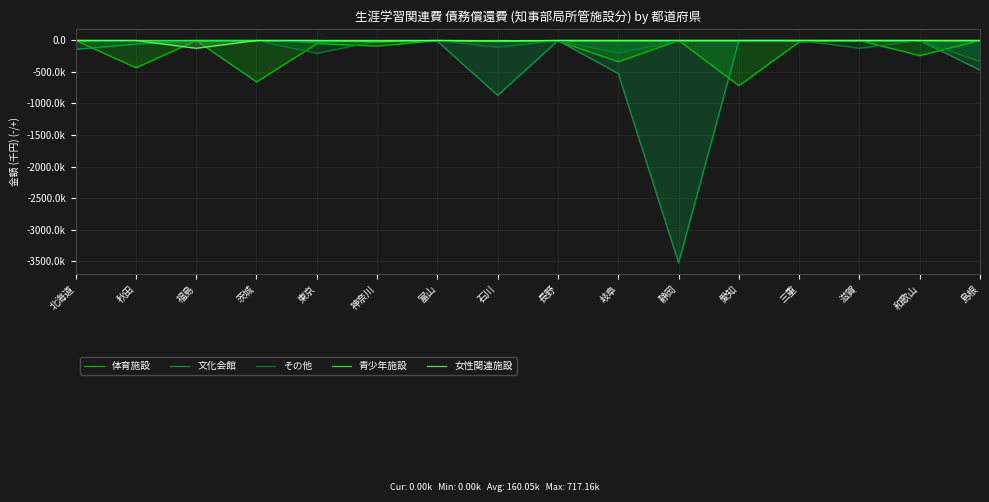

True or false: 文化会館 has more than 1 interior local peaks.

True